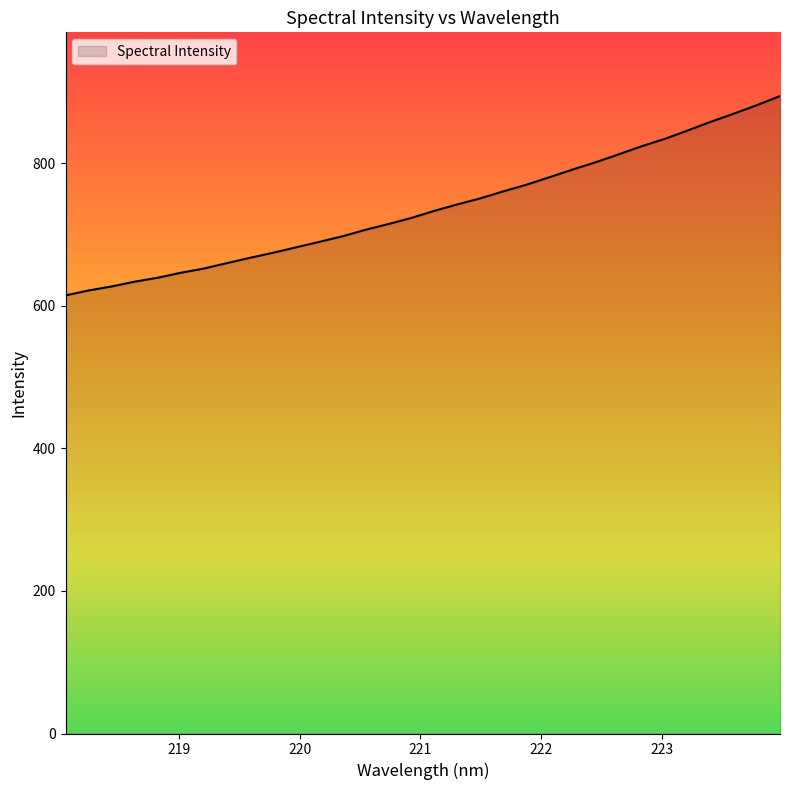

What is the difference between the maximum and minimum values?

279.7